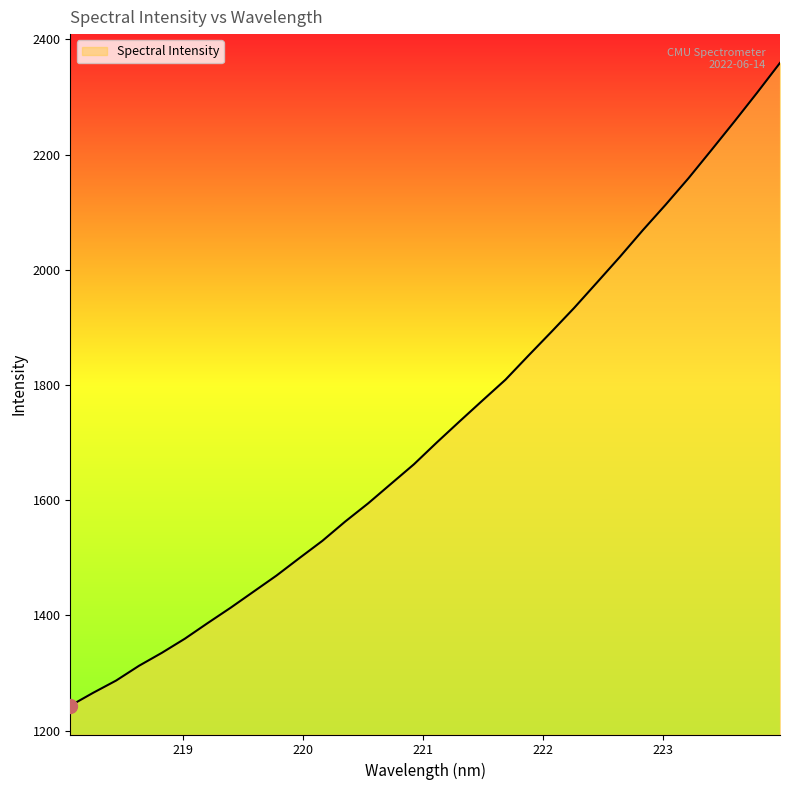

How many values are below 1700?

16